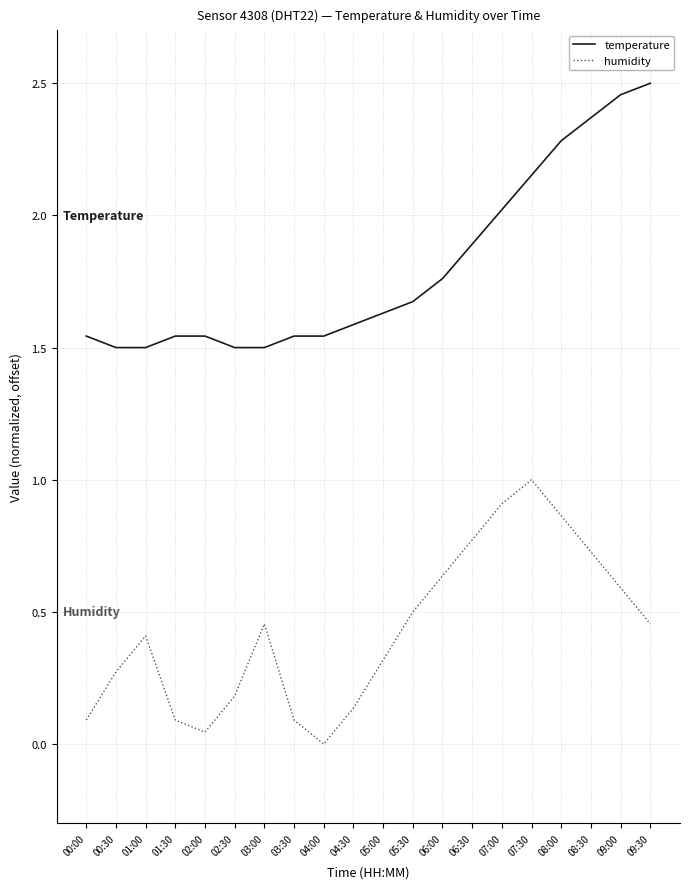

What is the highest value of the humidity series?

1.0